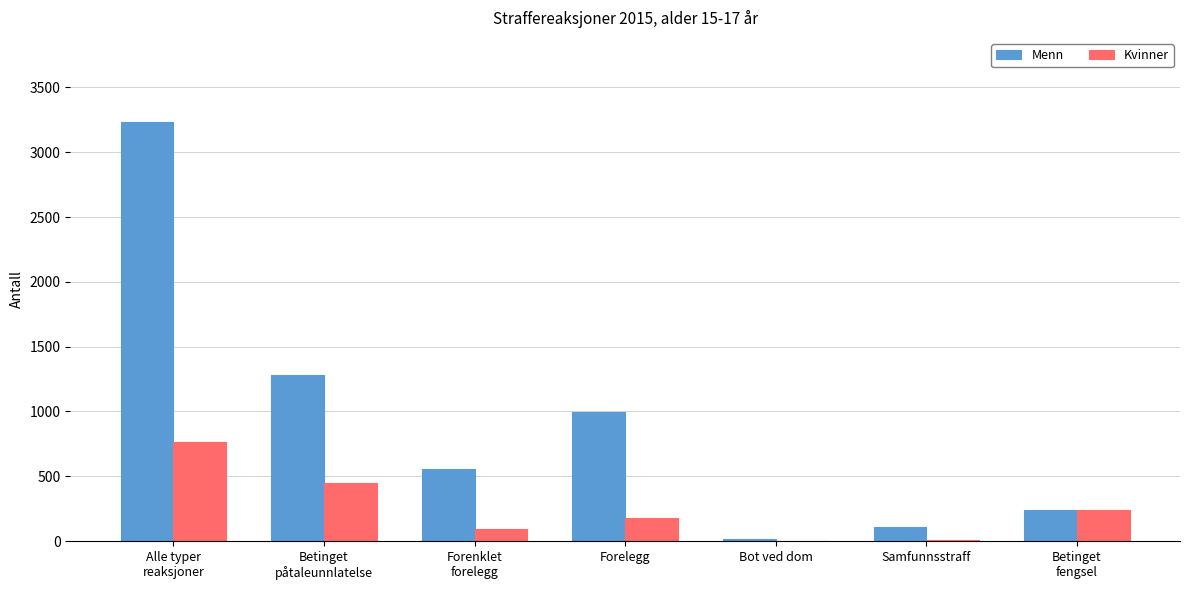

What is the spread (max minus min) of values at Forenklet
forelegg?

465